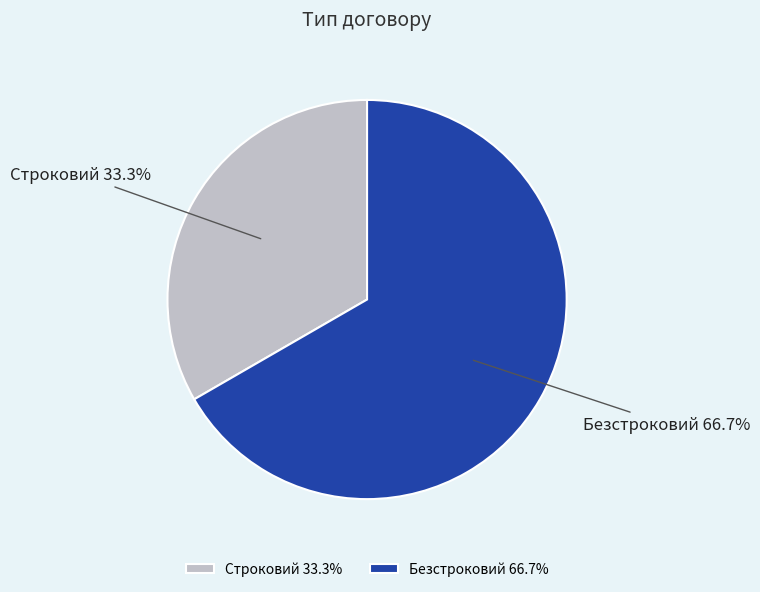

How much of the chart is everything except Безстроковий?

33.3%